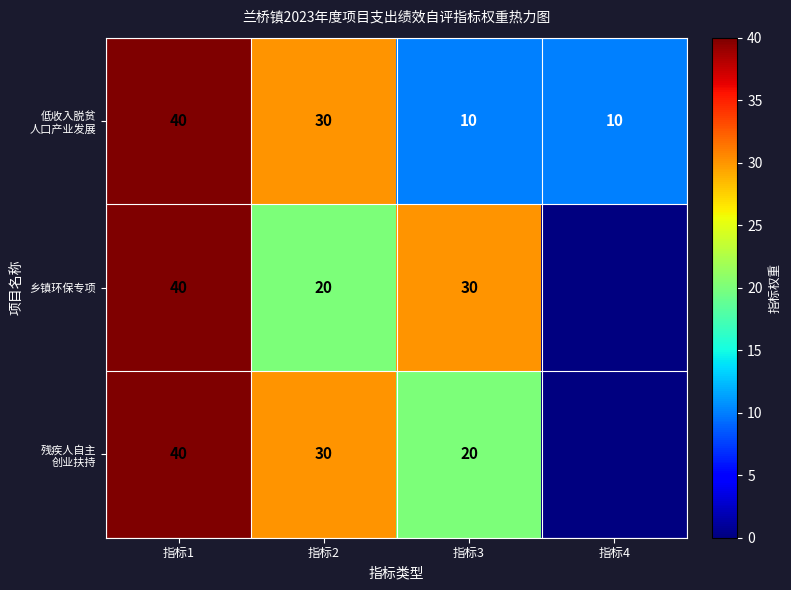

The value of 乡镇环保专项 at 指标2 is 20. True or false?

True